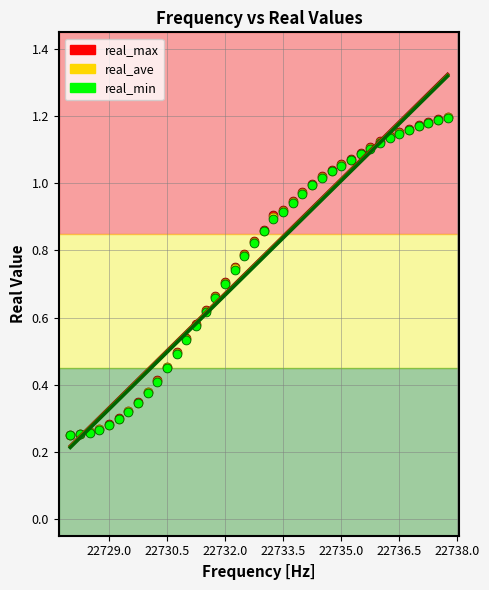

What are all the series names shown in the legend?

real_max, real_ave, real_min